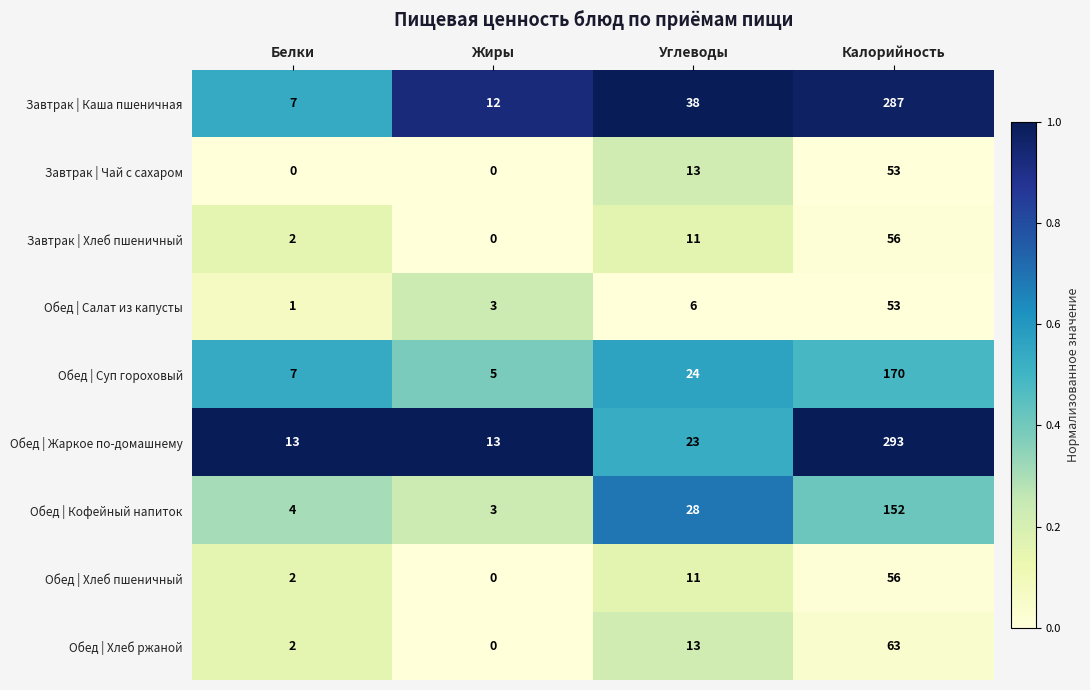

The Обед | Хлеб ржаной series shows 35 at Калорийность. True or false?

False